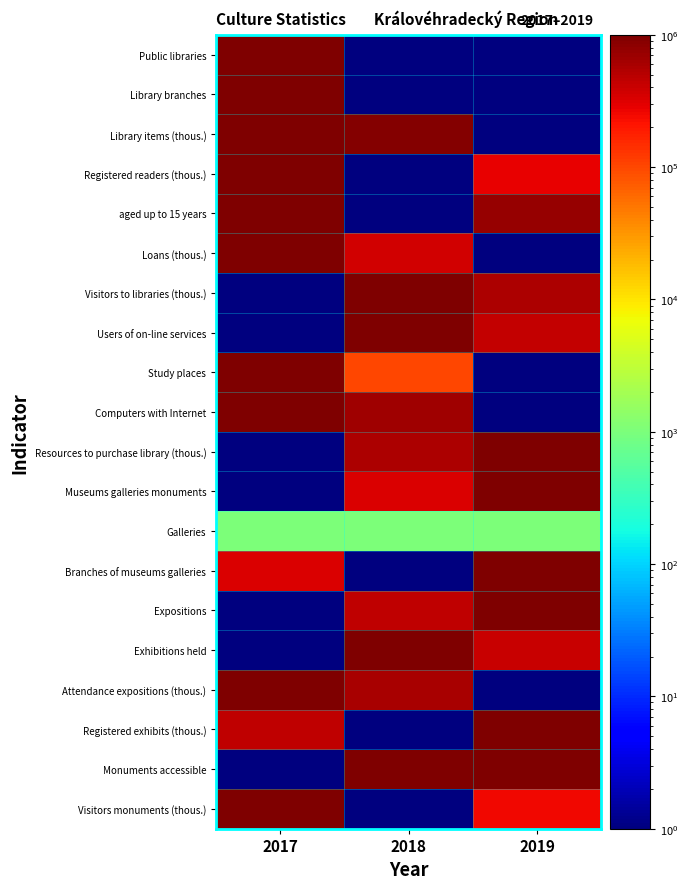

List the series in order of their peak value, lowest first.

Galleries, Public libraries, Library branches, Library items (thous.), Registered readers (thous.), aged up to 15 years, Loans (thous.), Visitors to libraries (thous.), Users of on-line services, Study places, Computers with Internet, Resources to purchase library (thous.), Museums galleries monuments, Branches of museums galleries, Expositions, Exhibitions held, Attendance expositions (thous.), Registered exhibits (thous.), Monuments accessible, Visitors monuments (thous.)